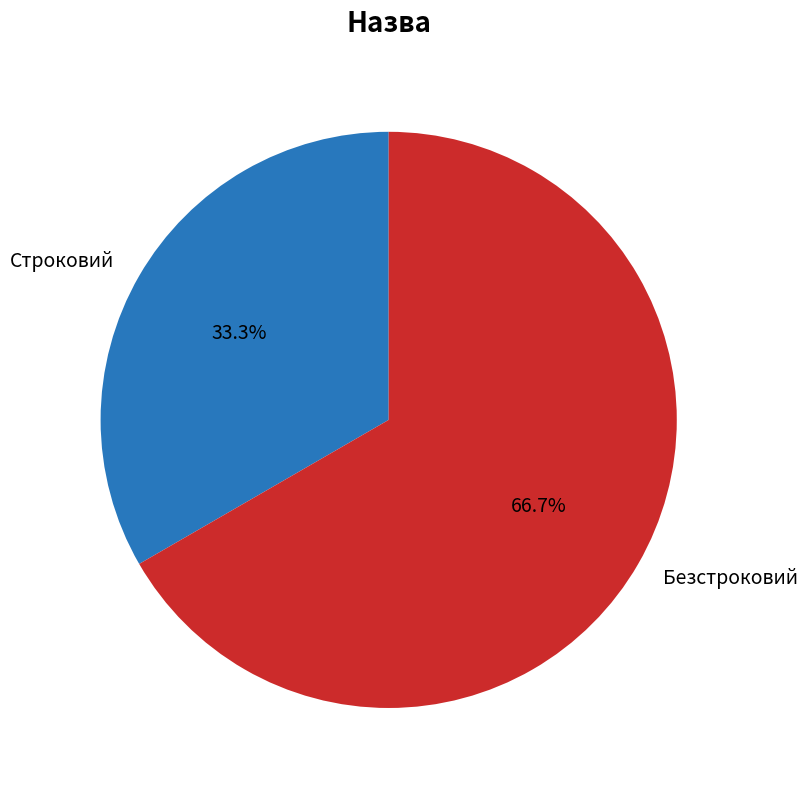

Count the number of slices in the pie.

2